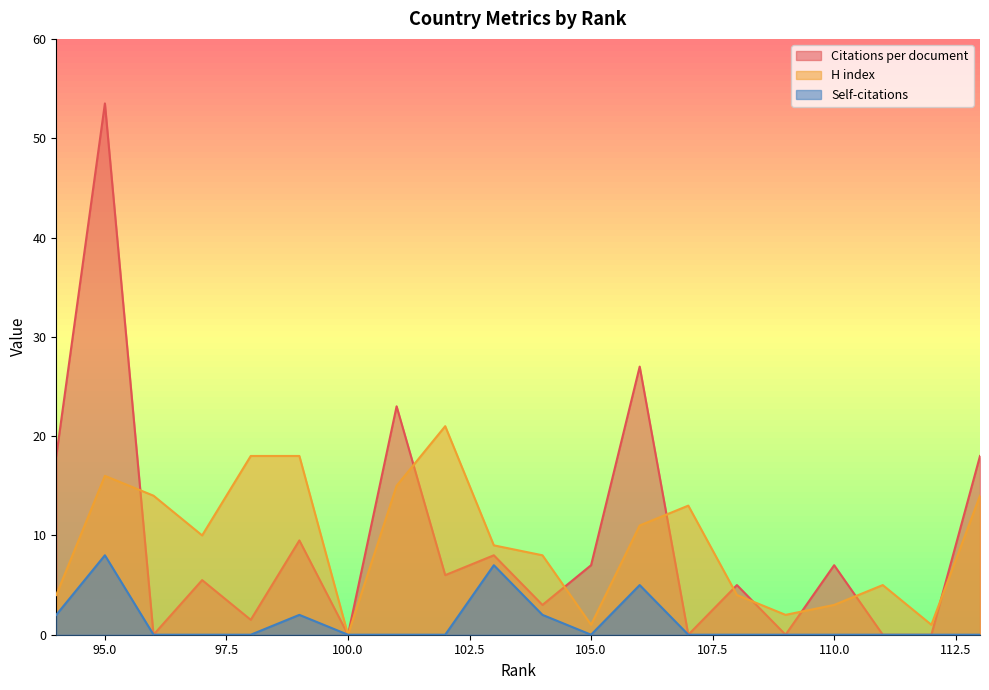

What is the approximate value of H index at 99?

18.0